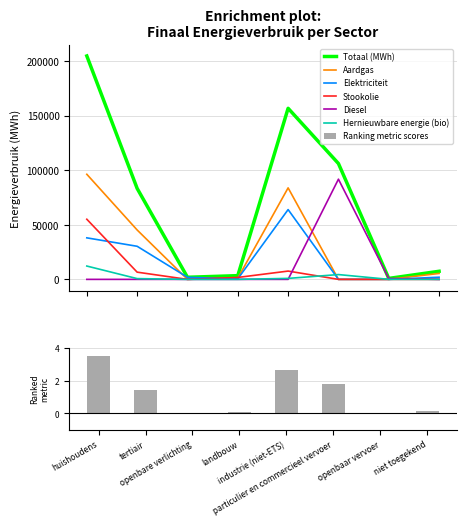

Reading left to right, list all the values displayed in this chart.

Totaal (MWh): 204668.2	83336.7	1923.3	3401.2	156726.9	106114.4	875.5	7405.1
Aardgas: 96277.1	45253.2	0.0	1114.4	83818.3	2.8	0.0	5433.3
Elektriciteit: 38037.9	30317.7	1923.3	470.8	63929.7	0.9	3.9	1971.8
Stookolie: 55087.0	6611.8	0.0	1764.1	7598.5	0.0	0.0	0.0
Diesel: 0.0	0.0	0.0	0.0	0.0	91787.3	835.9	0.0
Hernieuwbare energie (bio): 12207.8	696.2	0.0	0.0	895.0	4397.7	35.8	0.0